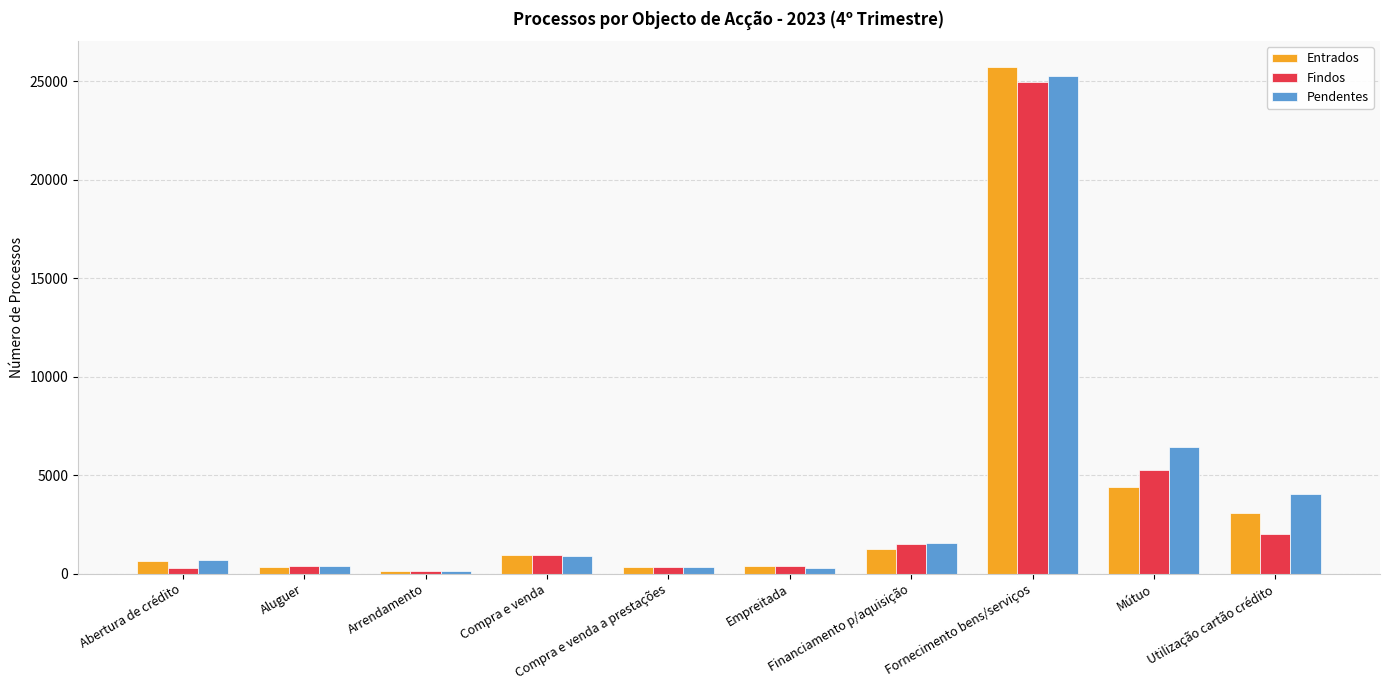

What is the sum of all Entrados values?

37134